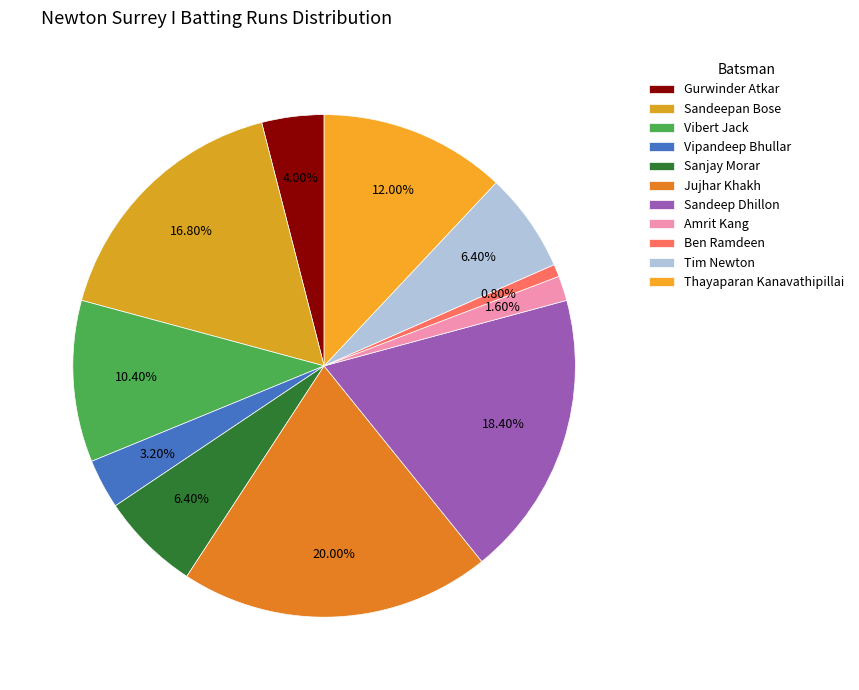

How many slices are in this pie chart?

11